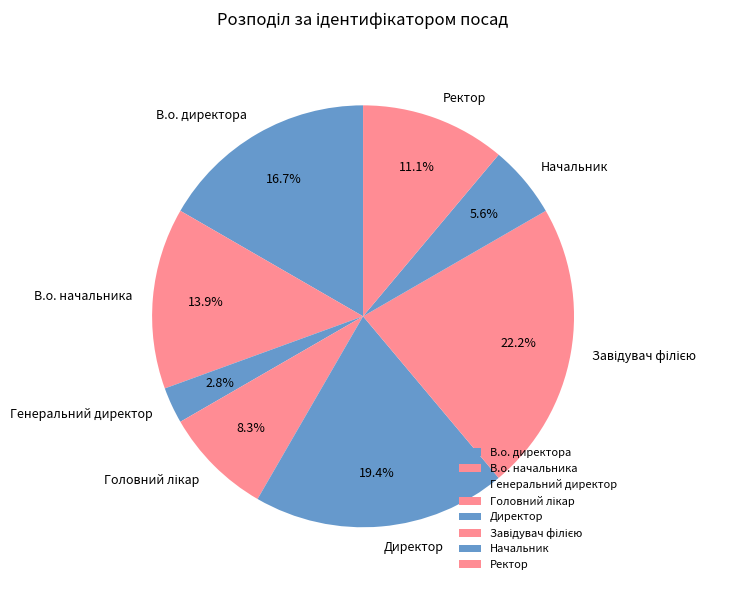

Which has a higher value, Начальник or В.о. начальника?

В.о. начальника